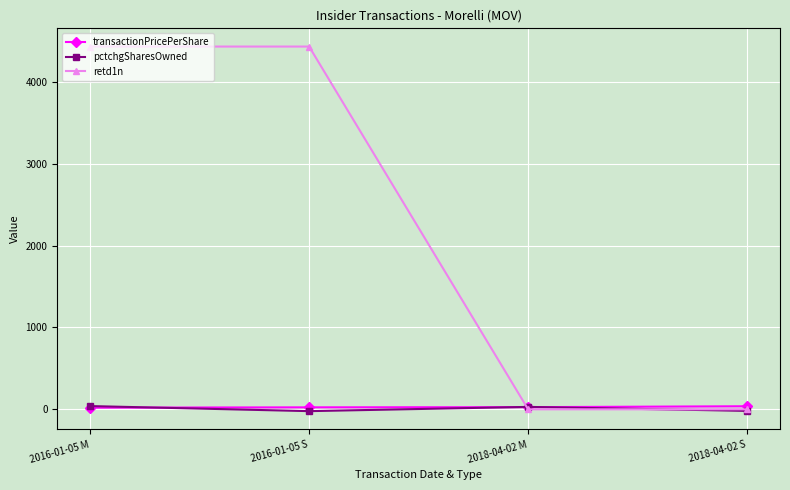

What is the label of the 2nd point from the right?

2018-04-02 M